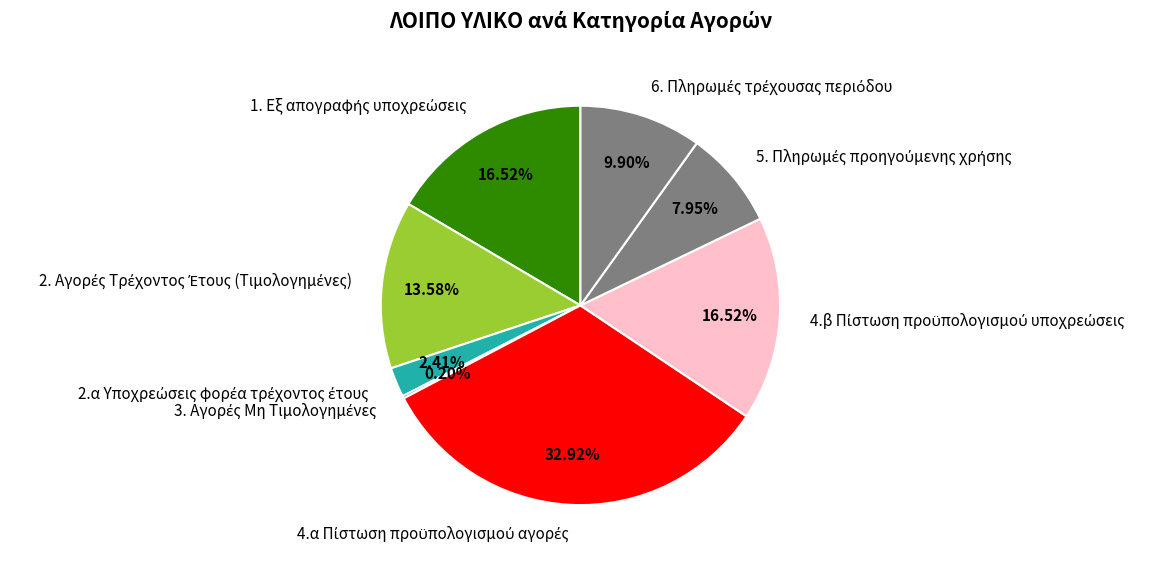

Is there any slice that represents more than half of the pie?

No